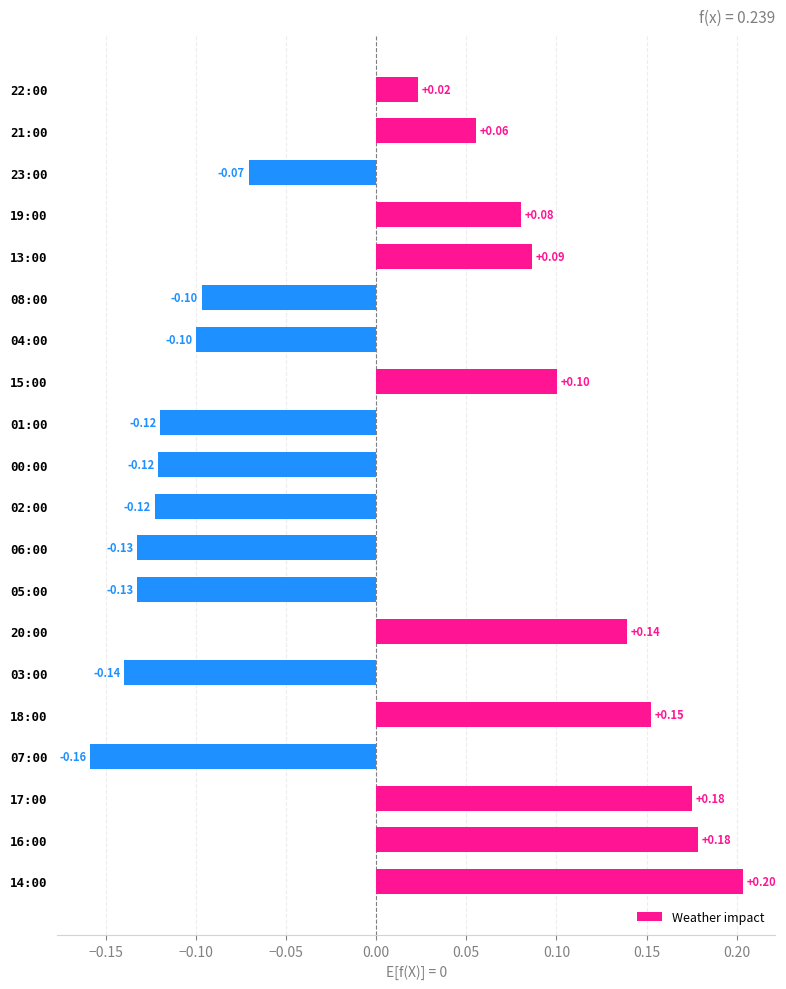

What is the difference between the maximum and minimum values?

0.4